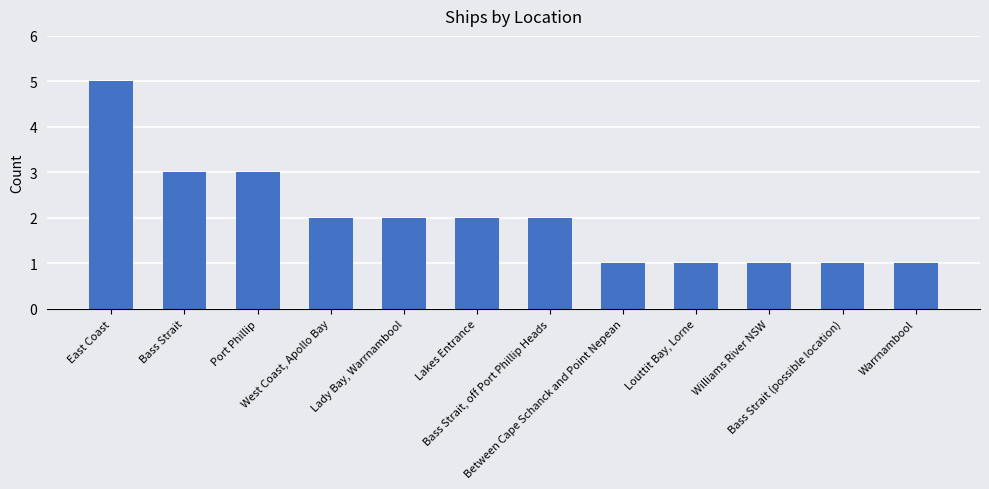

At which label does the data first exceed 2?

East Coast